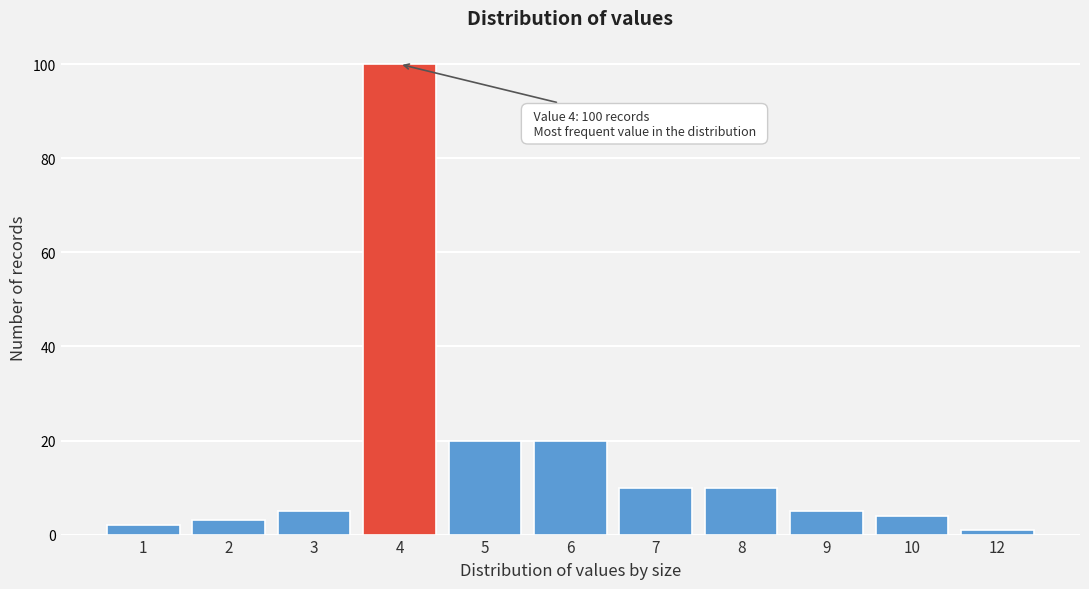

Reading left to right, what are all the values shown in this chart?

1=2	2=3	3=5	4=100	5=20	6=20	7=10	8=10	9=5	10=4	12=1